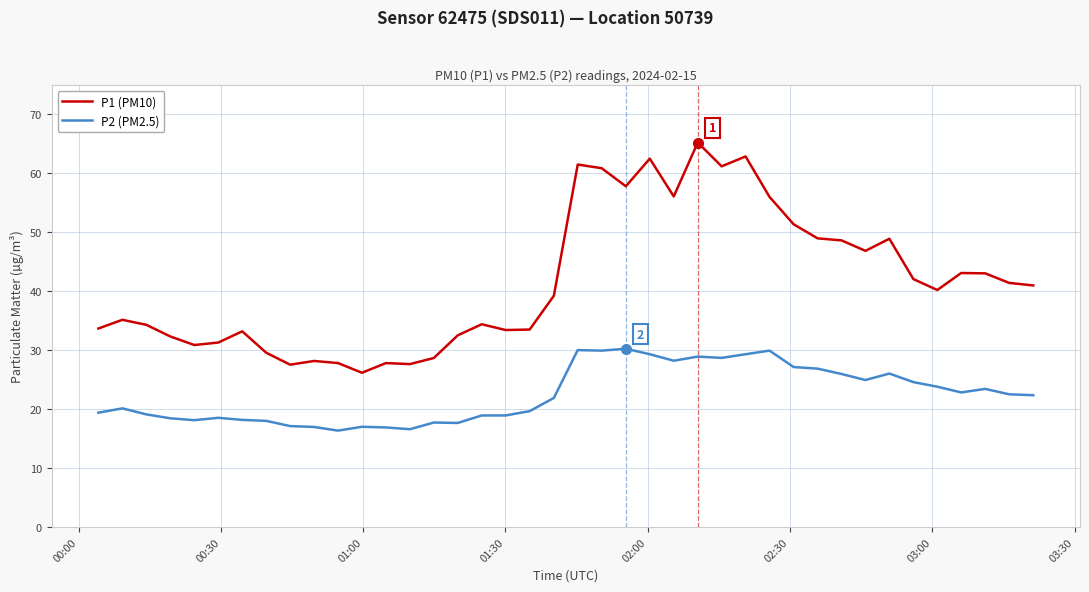

Count the number of data series in this chart.

2